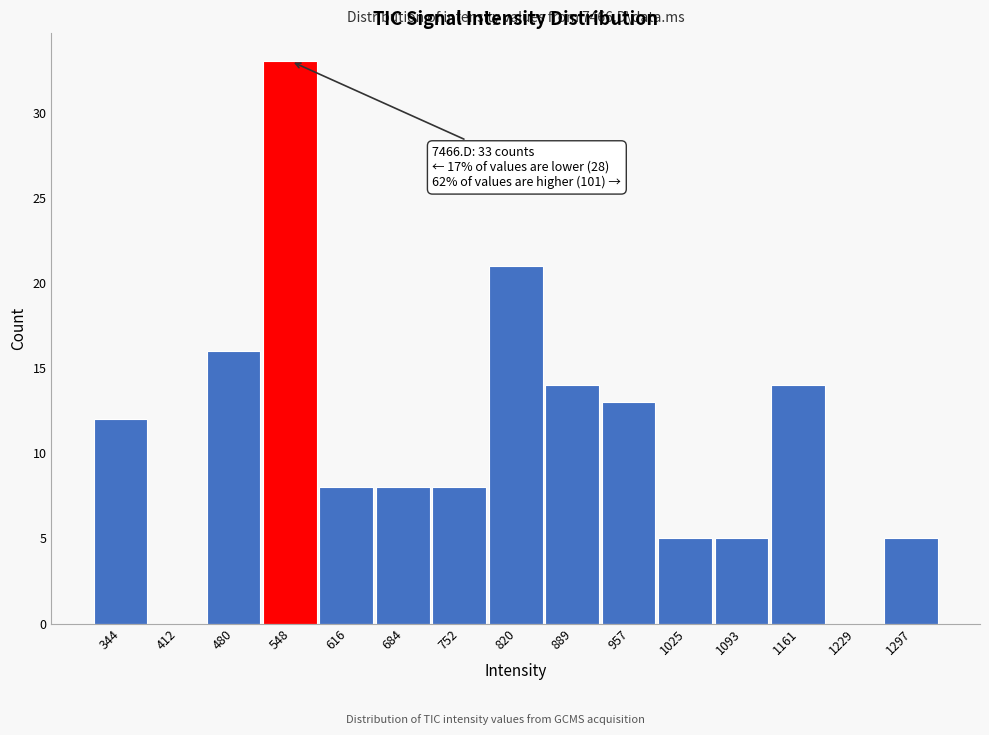

Reading left to right, list all the values displayed in this chart.

344=12	412=0	480=16	548=33	616=8	684=8	752=8	820=21	889=14	957=13	1025=5	1093=5	1161=14	1229=0	1297=5